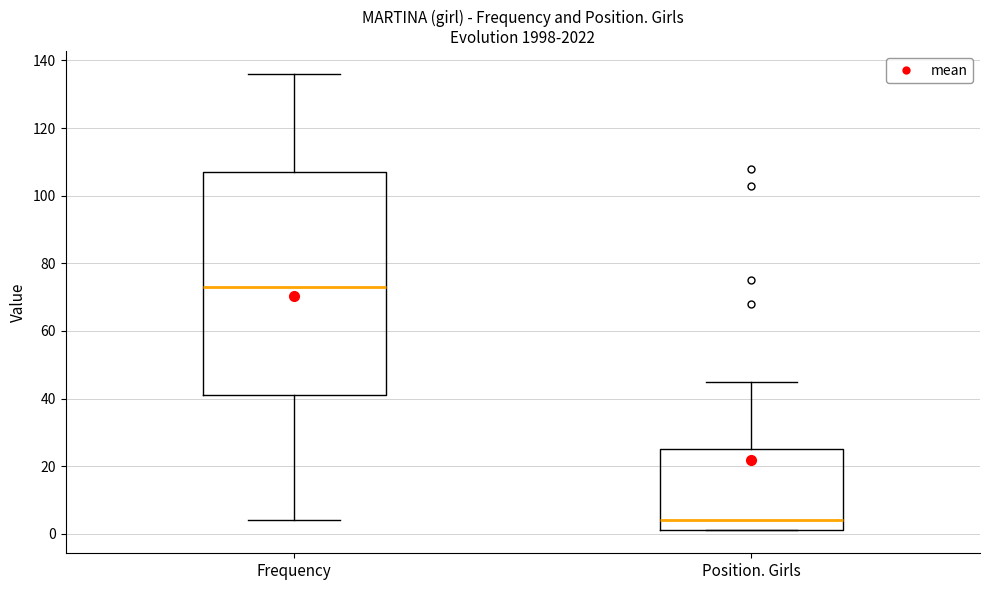

Reading left to right, transcribe this box plot: for each box, give where its median line is, the range the box spans, and where its two whiskers end, as read against the y-axis. The values are not printed on the chart, so give them approximately, as read against the axis.

Frequency: median 74, box 42 to 108, whiskers 4 to 136
Position. Girls: median 4, box 2 to 26, whiskers 2 to 46